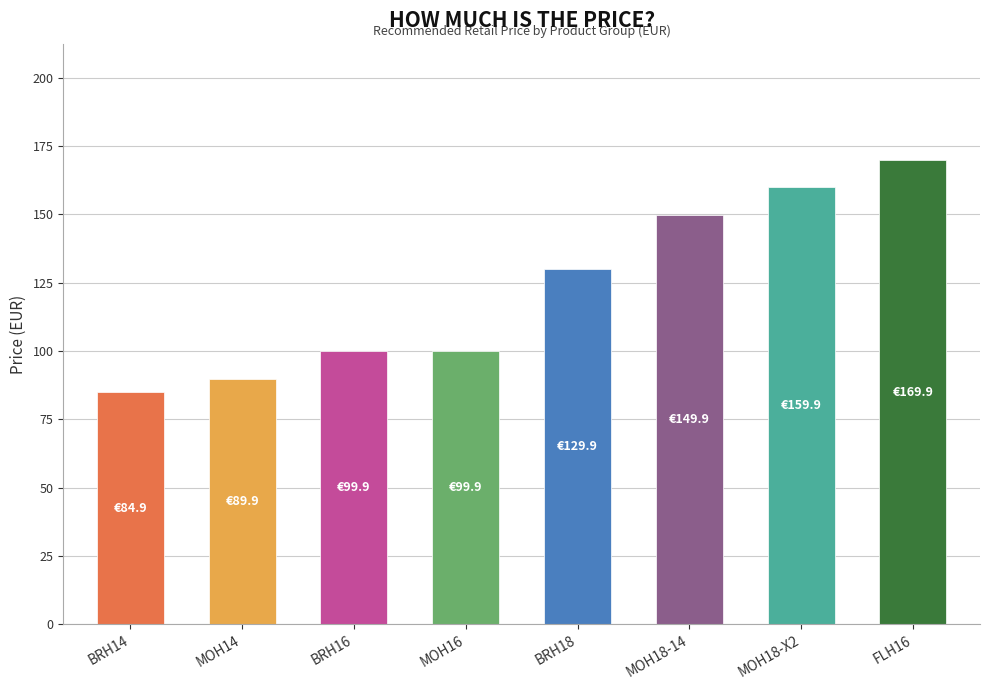

The chart shows a value of 108.5 at FLH16. True or false?

False